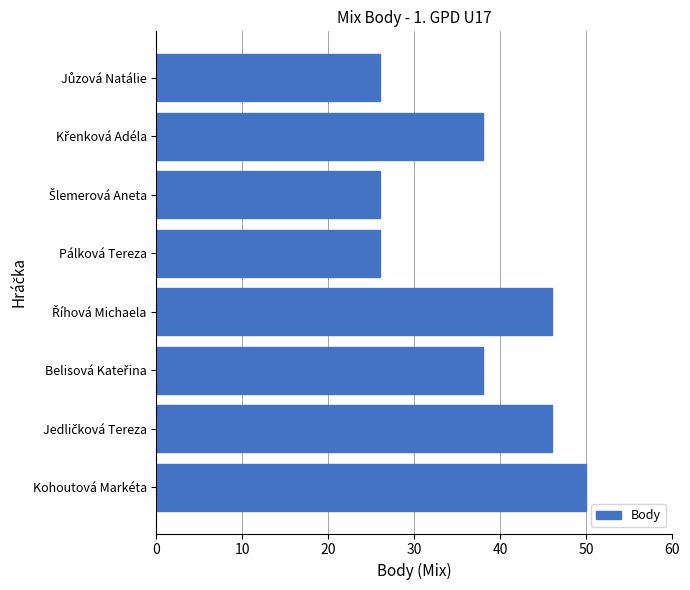

What is the average value?

37